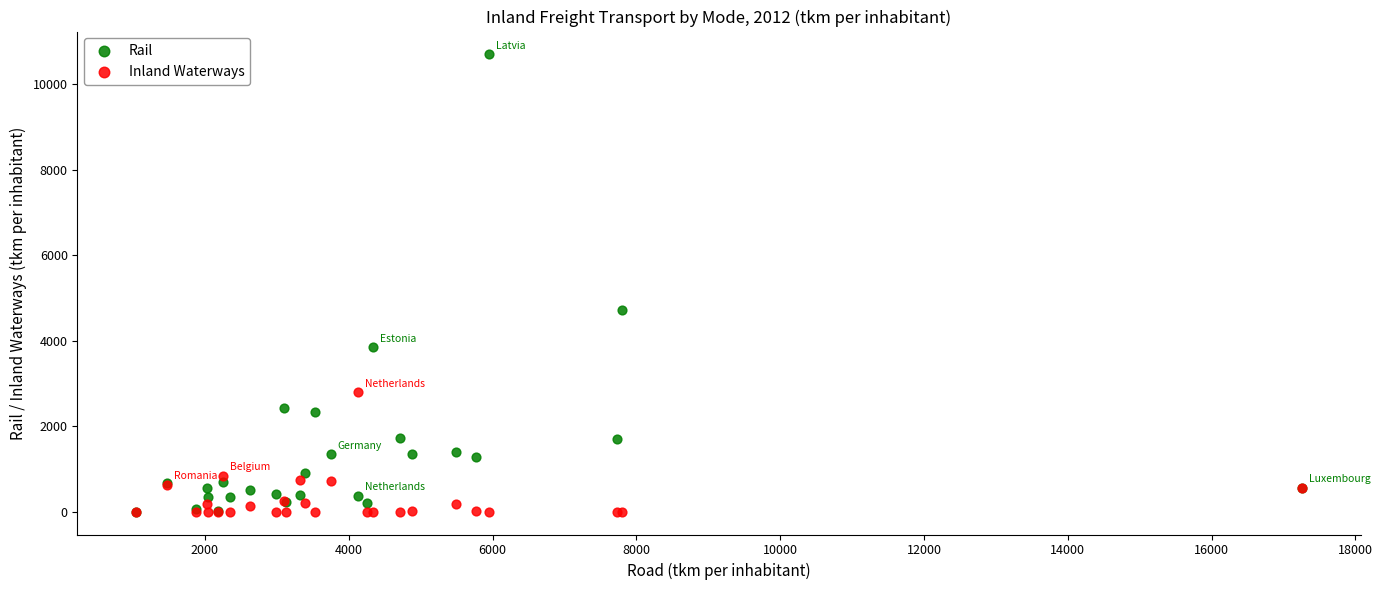

In the Rail series, what Y value is closest to 5346?

4718.3